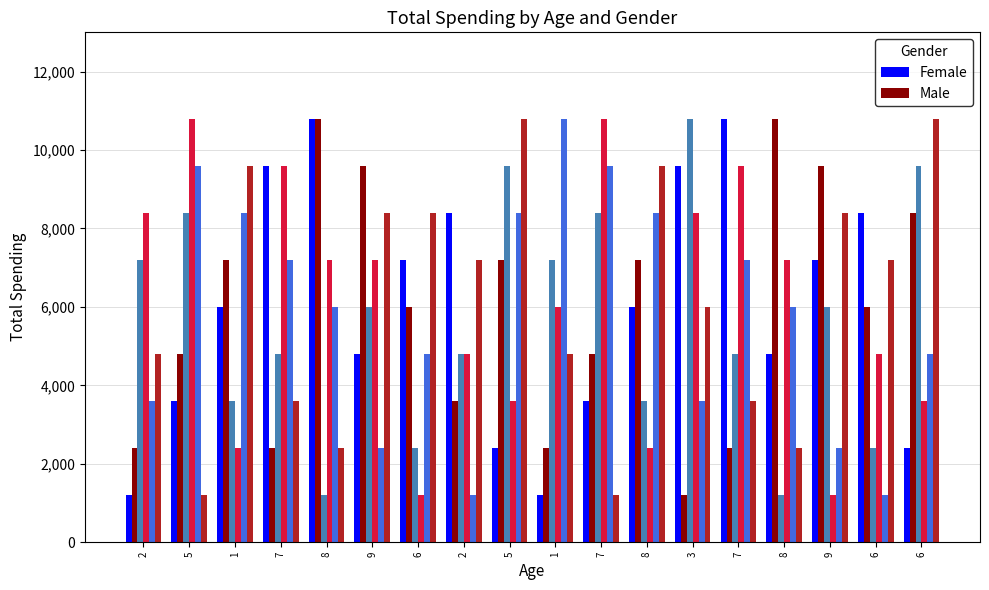

How many groups of bars are there?

18